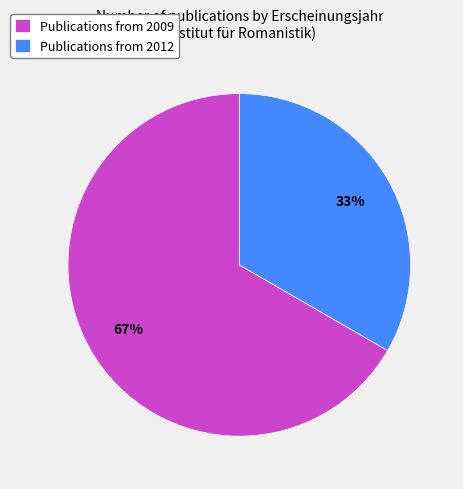

Is there a majority slice in this chart?

Yes